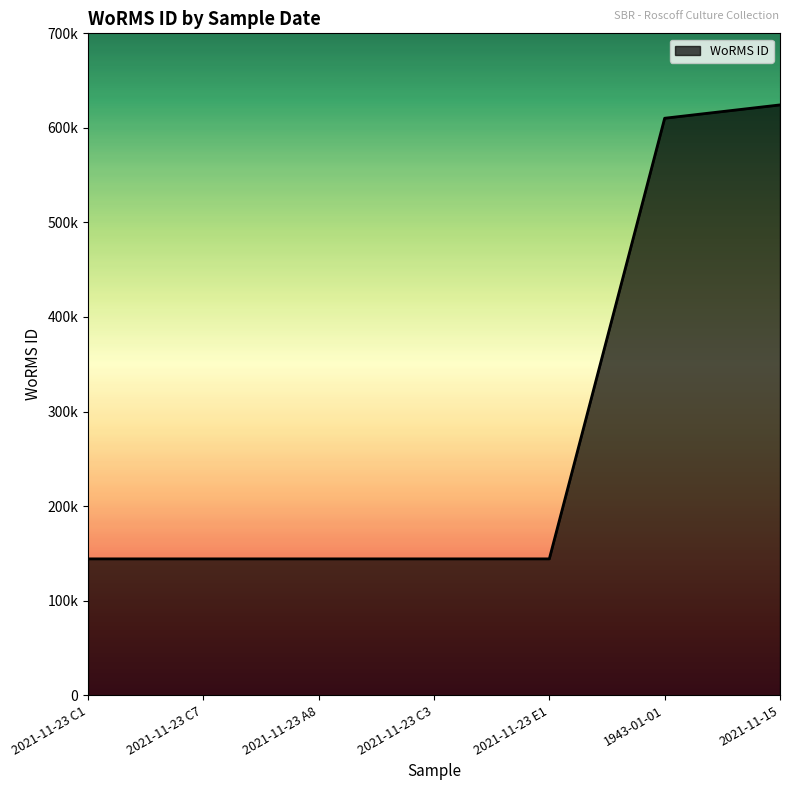

Which has a higher value, 1943-01-01 or 2021-11-23 C3?

1943-01-01